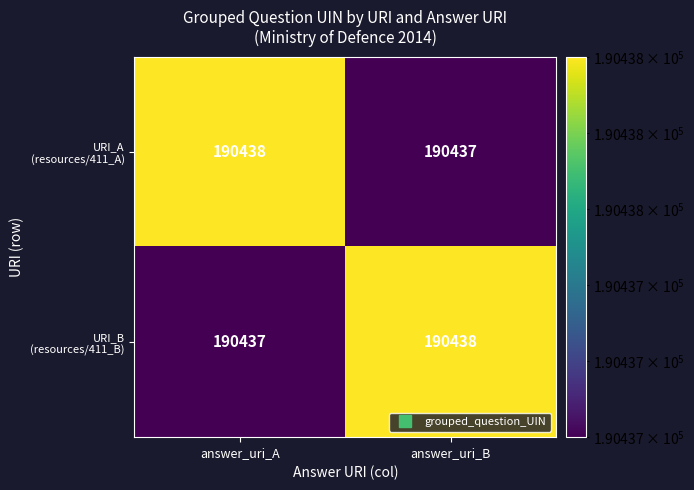

What is the total value across all series at answer_uri_A?

380875